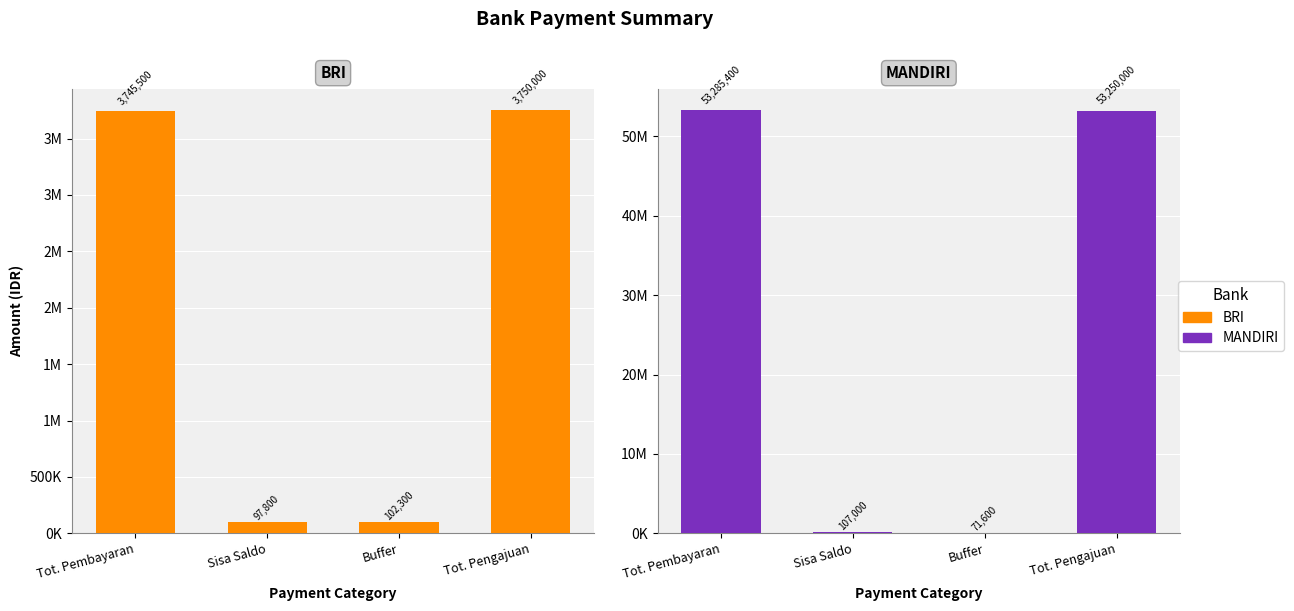

What is the sum of all MANDIRI values?

106714000